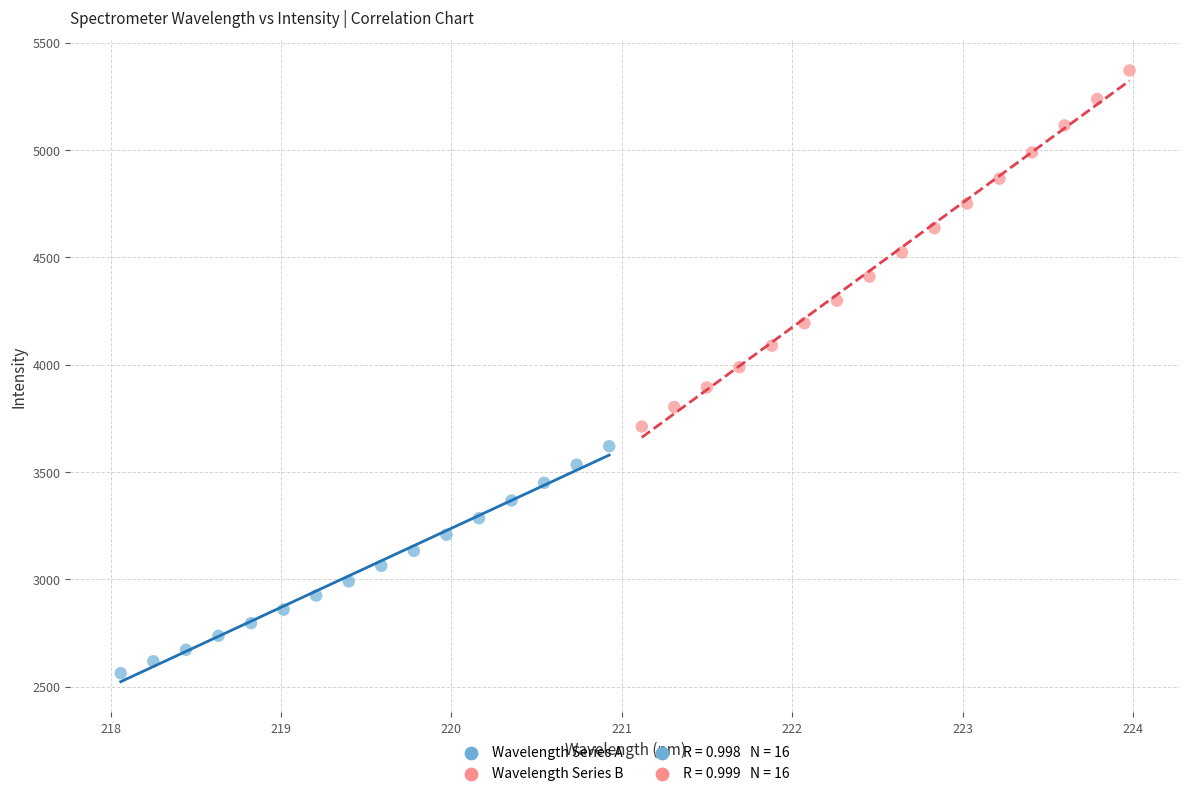

Which series contains the highest Y value?

Wavelength Series B